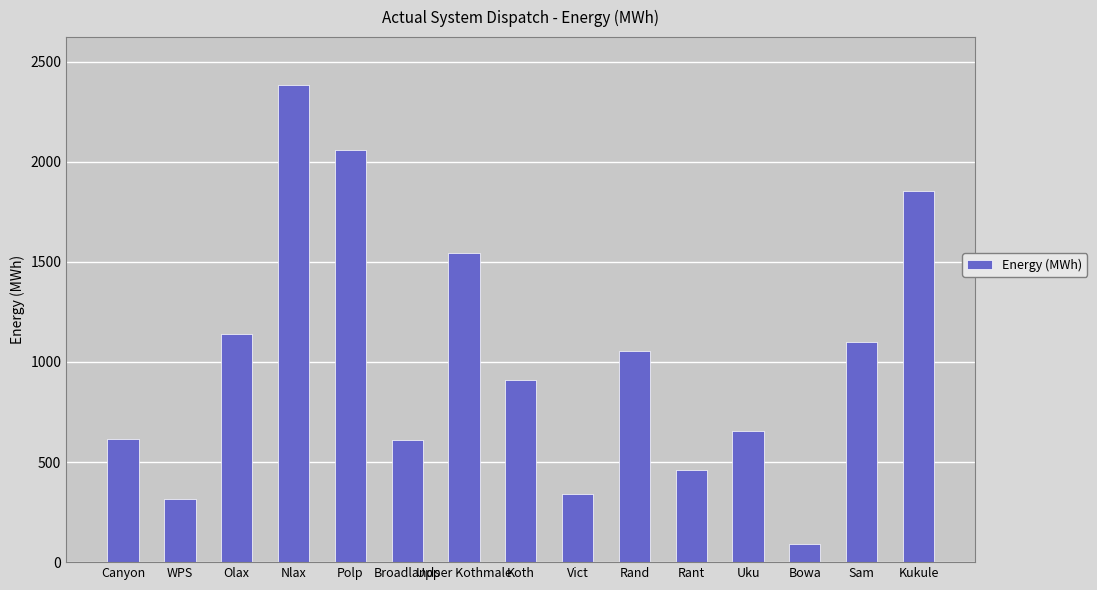

Which label corresponds to the largest value in the chart?

Nlax